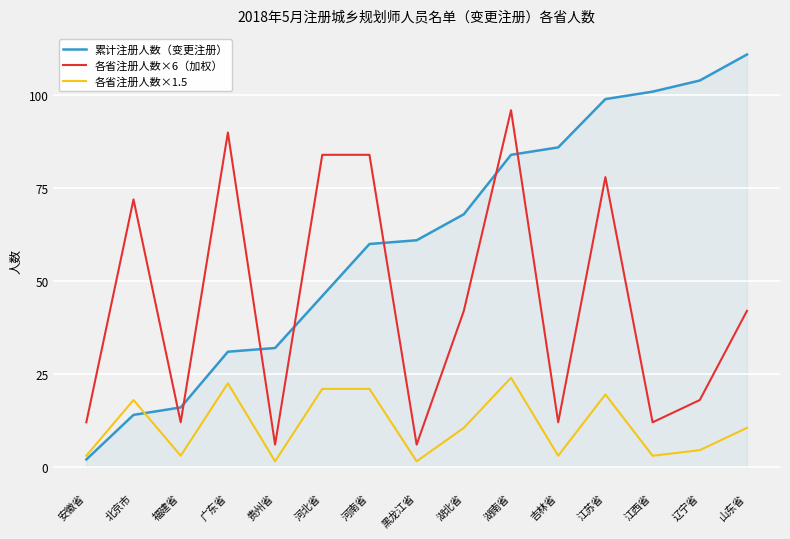

What is the maximum value for 各省注册人数×6（加权）?

96.0